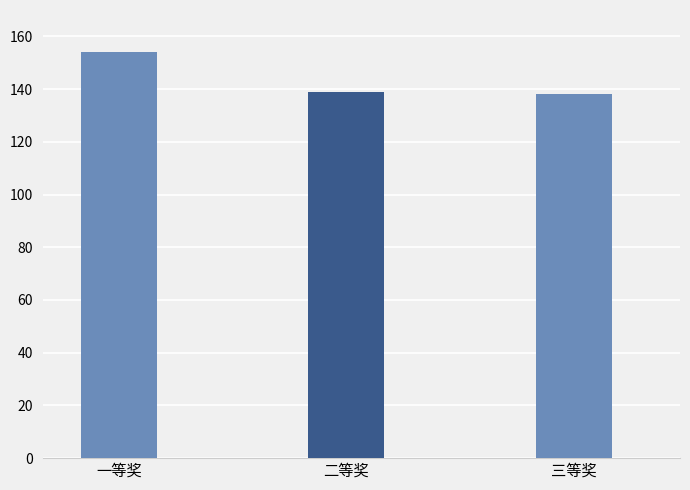

What is the minimum value shown in the chart?

138